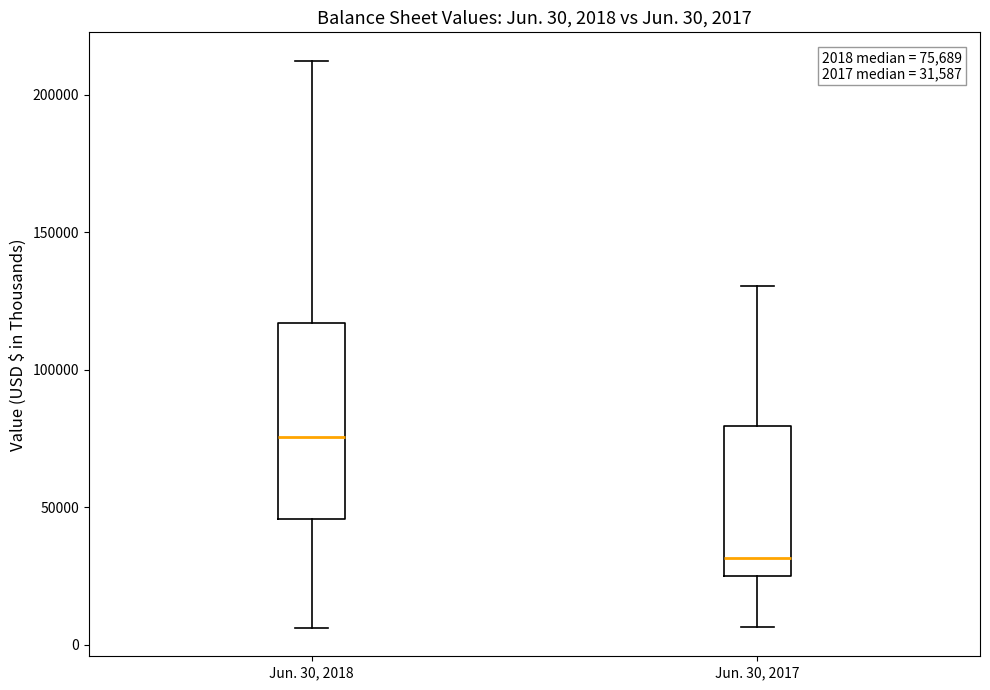

Which box's median line is the lowest?

Jun. 30, 2017